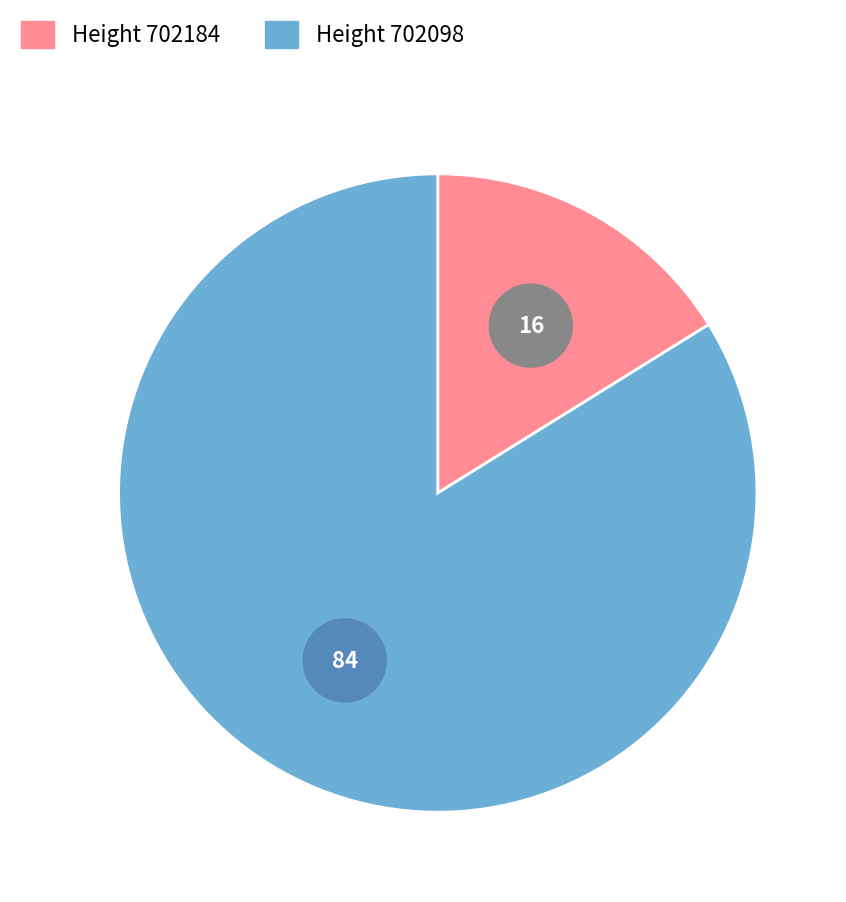

Rank the categories by value from lowest to highest.

702184, 702098